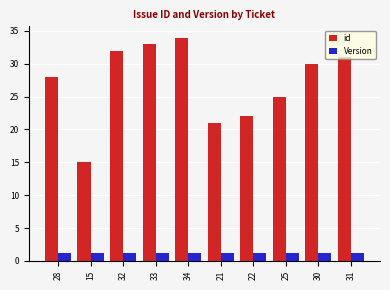

The value of id at 34 is 54.1. True or false?

False